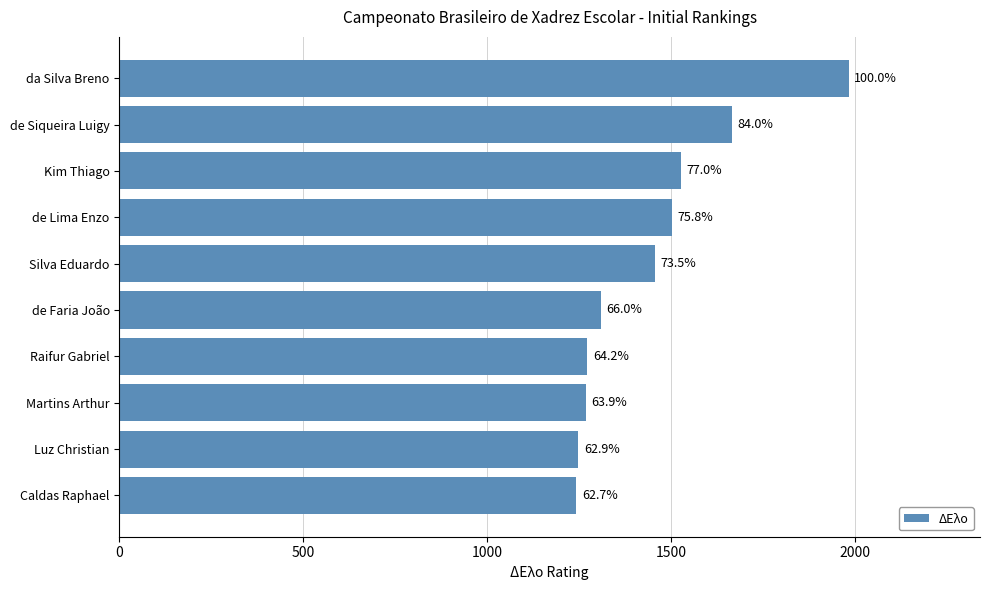

How many bars are there in total?

10